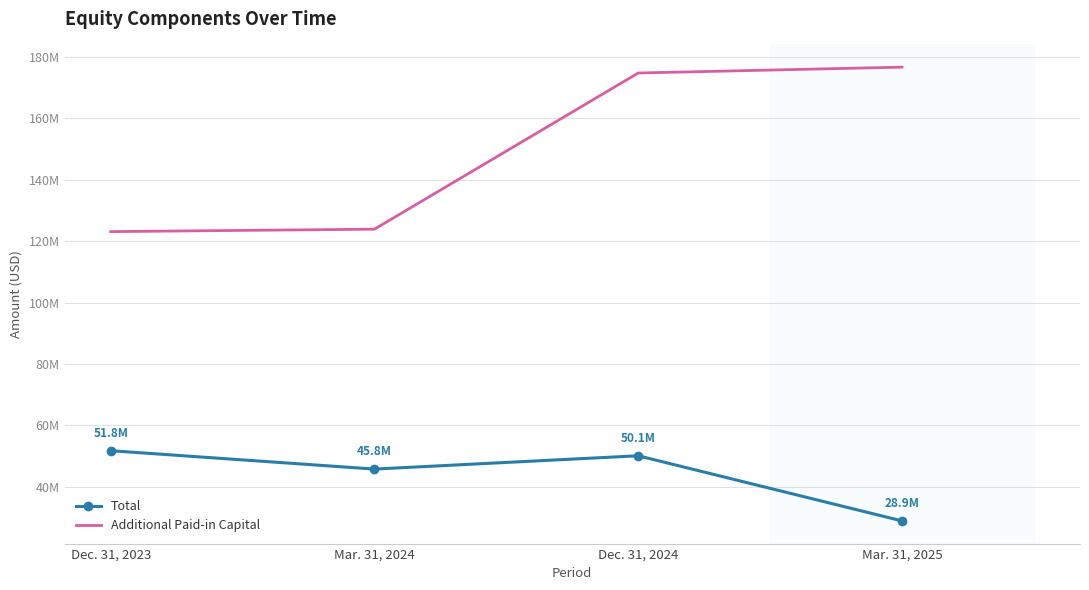

What are all the series names shown in the legend?

Total, Additional Paid-in Capital